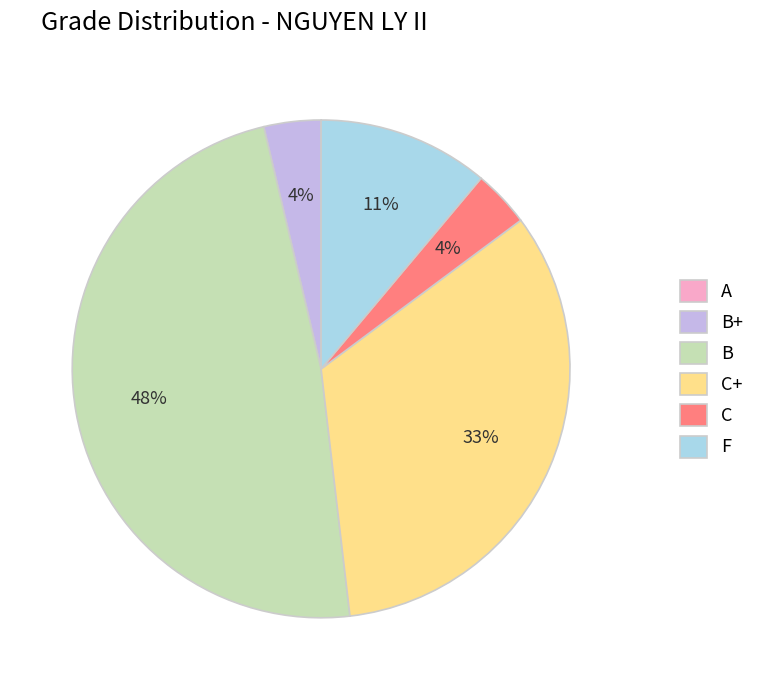

Combined, do C+ and F account for over 50%?

No